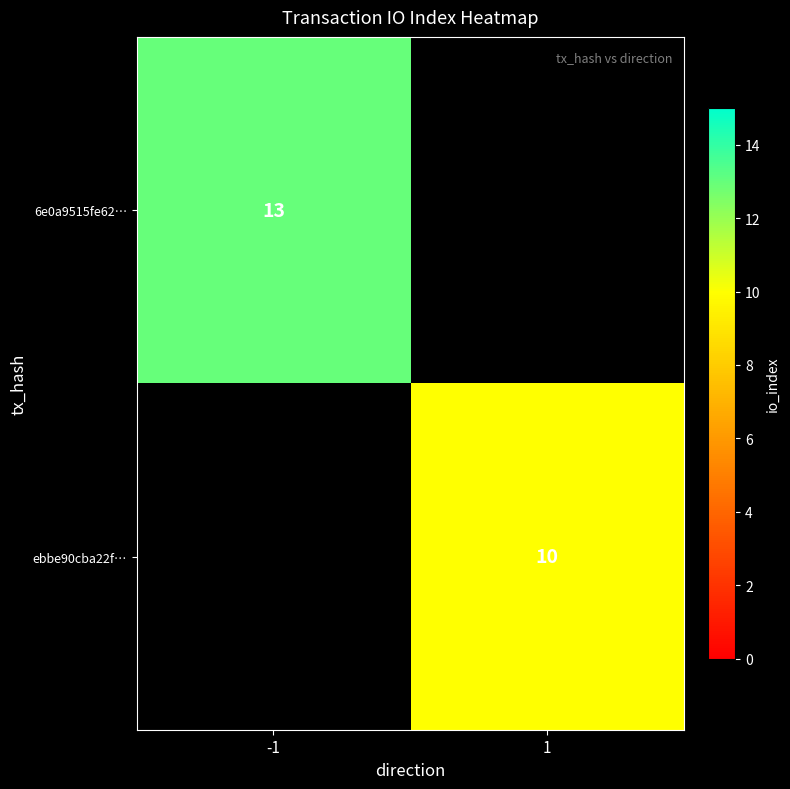

At how many categories does at least one series exceed 8?

2